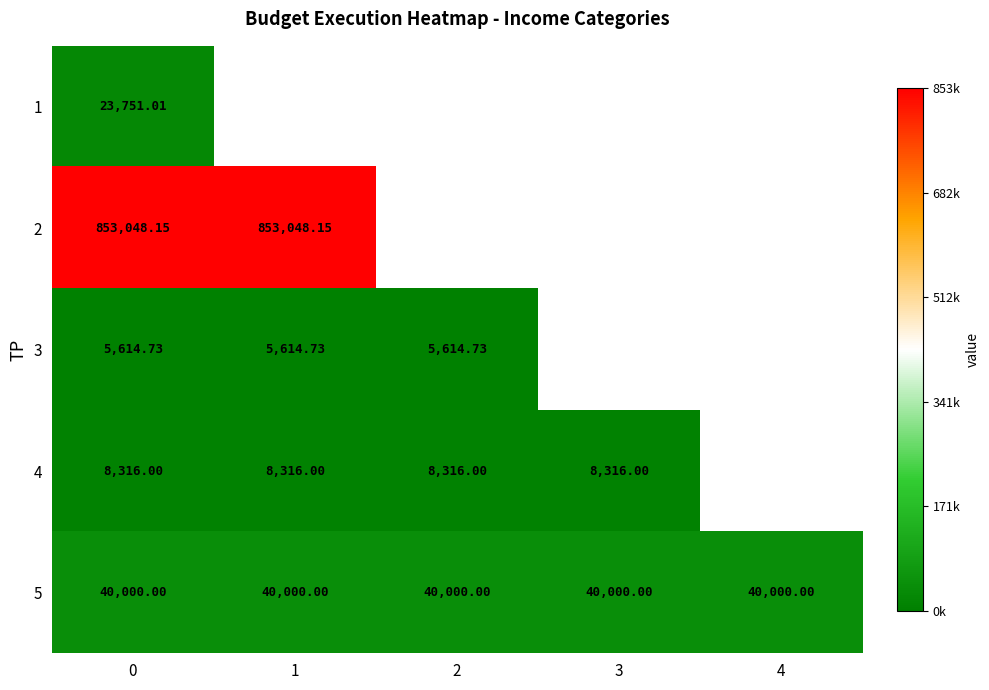

The 4 series shows 8316.0 at 3. True or false?

True